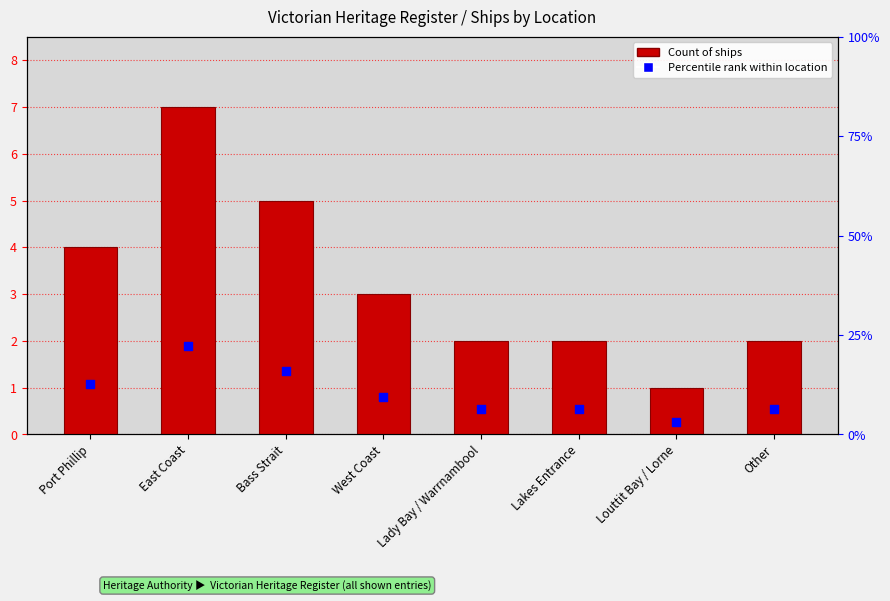

Is the value of Percentile rank within location at Lakes Entrance greater than the value of Count of Ships at Louttit Bay / Lorne?

No